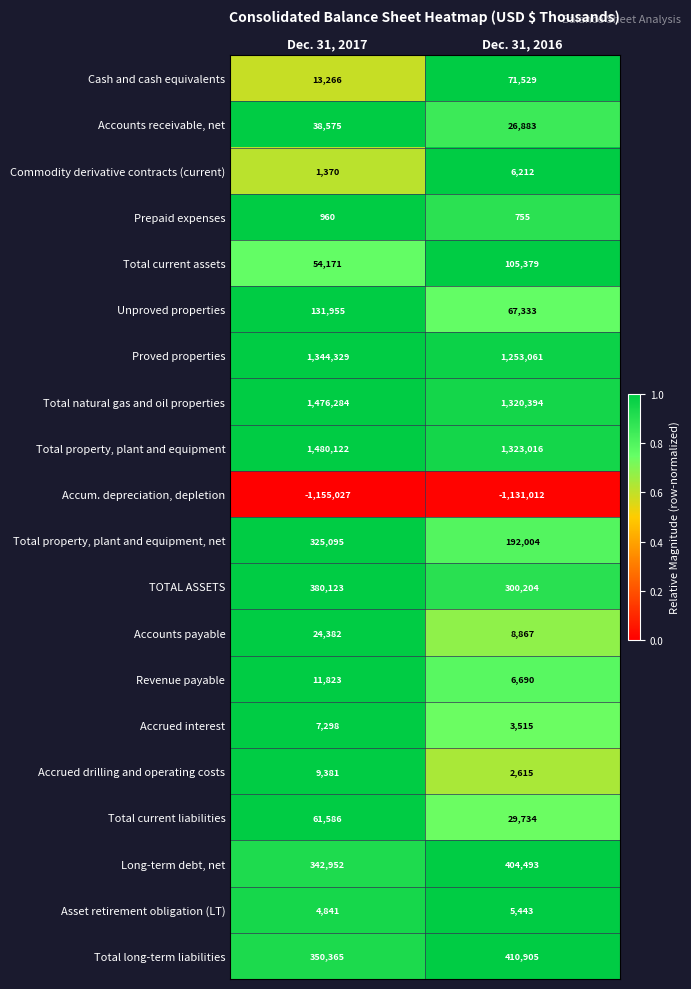

How many values in the Accrued interest series are below 7298?

1